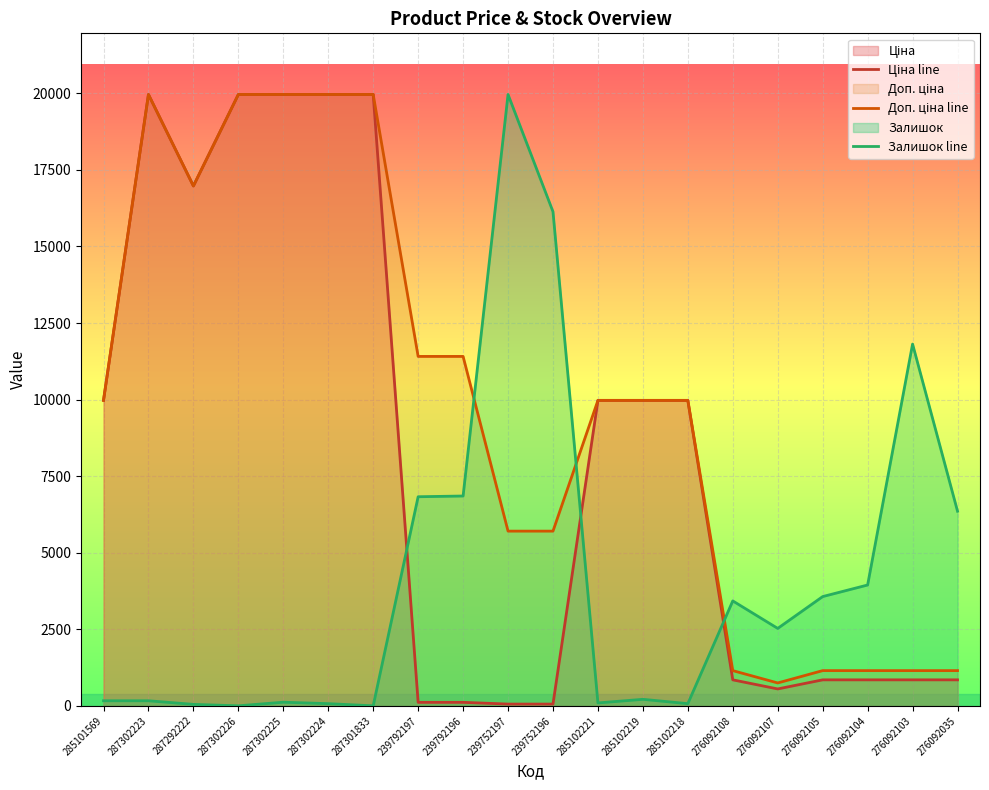

What is the value of the Залишок line point at the 12th from the left?

94.5